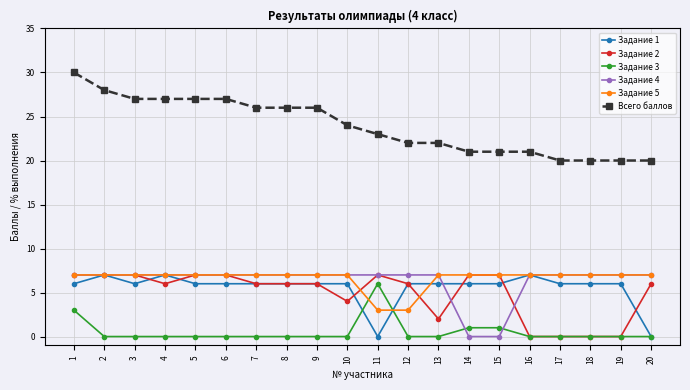

Which series has the largest total across all categories?

Всего баллов